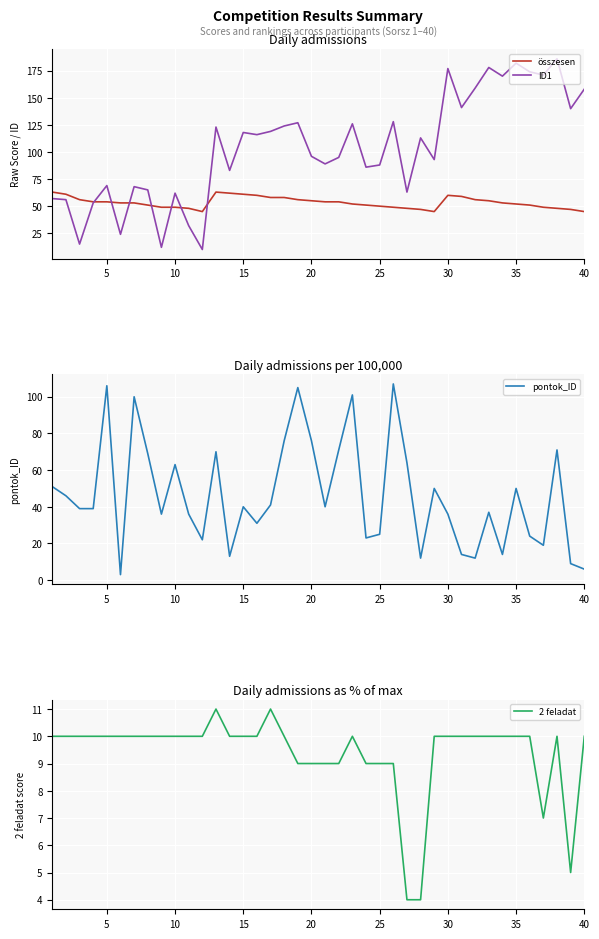

What is the lowest value of the 2 feladat series?

4